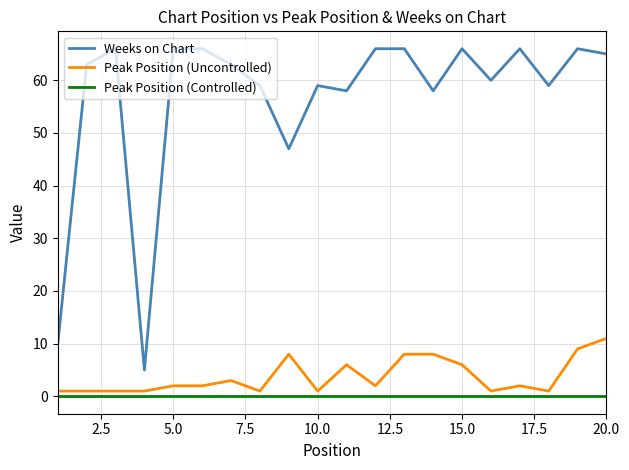

Which series has the largest total across all categories?

Weeks on Chart